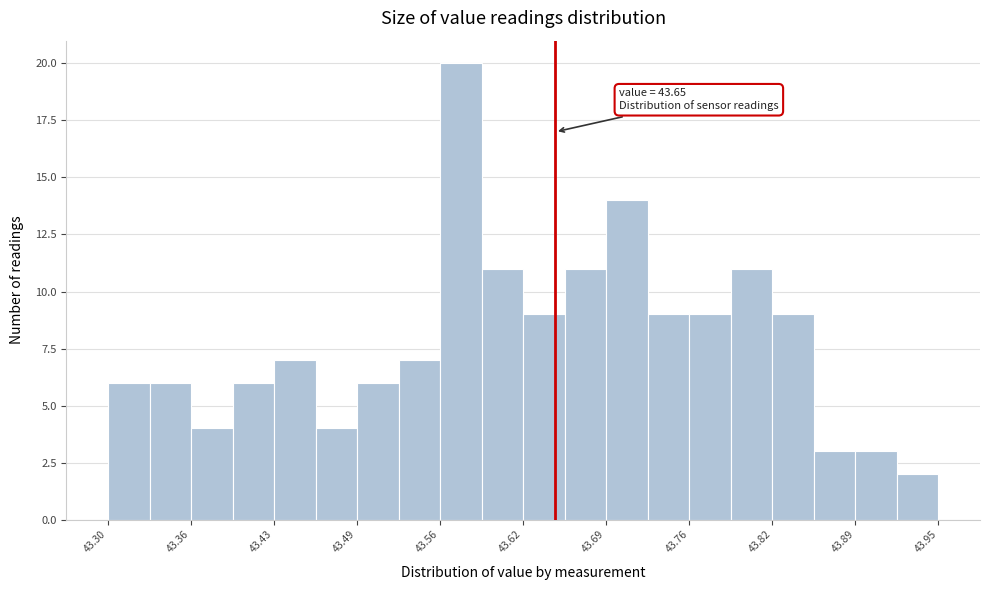

Read against the x-axis, roughly where is the centre of the tallest bar?

43.58